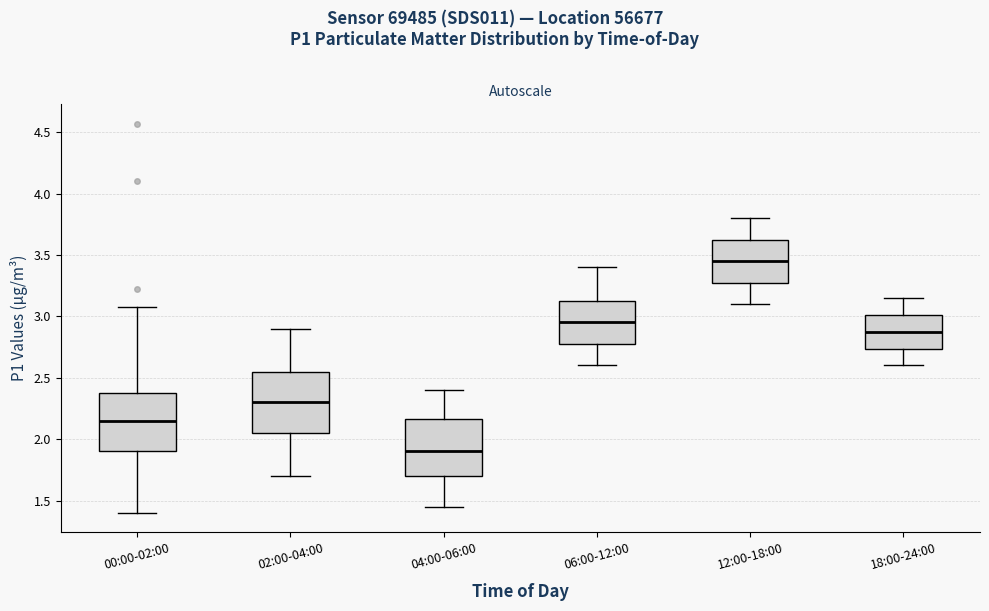

Where is the upper edge of the box for 12:00-18:00 on the y-axis? The values are not printed on the chart, so give them approximately, as read against the axis.

3.65